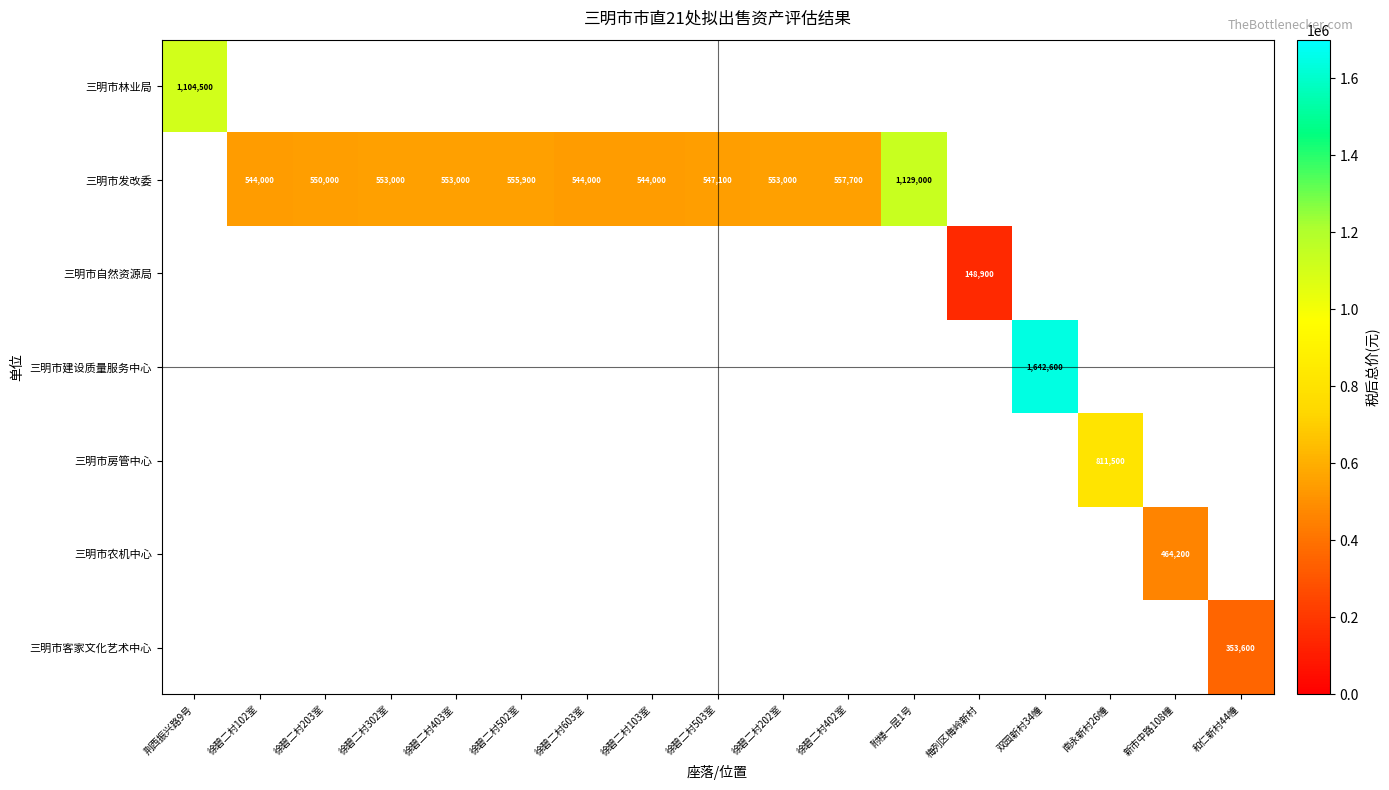

True or false: 三明市发改委 has a value of 828106 at 徐碧二村202室.

False